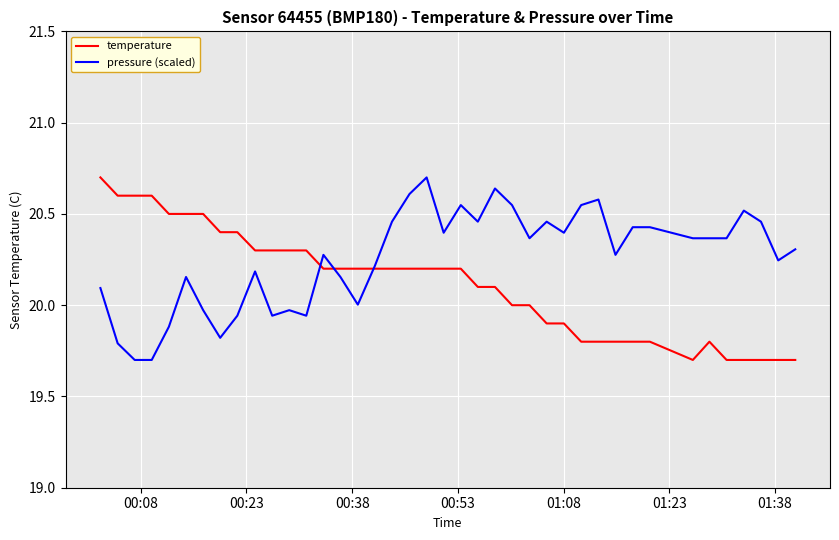

What is the minimum value for pressure (scaled)?

19.7